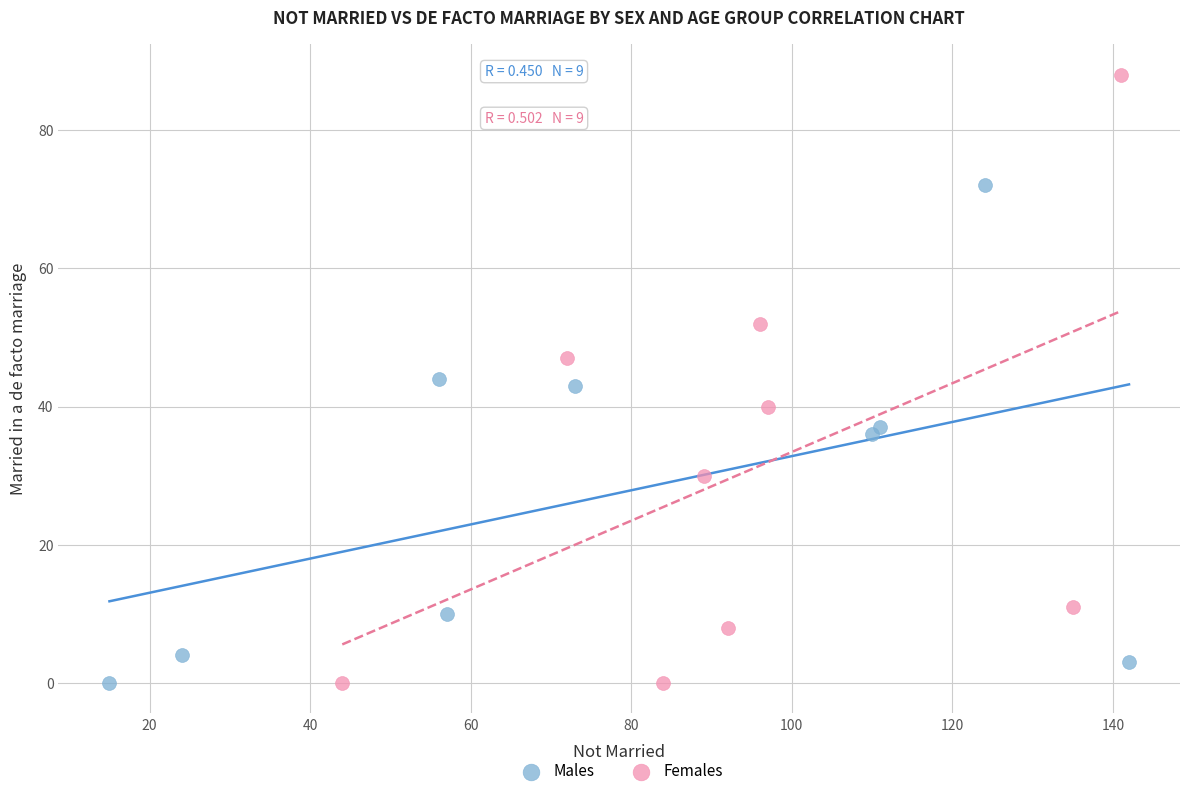

Which series reaches the maximum Y coordinate?

Females